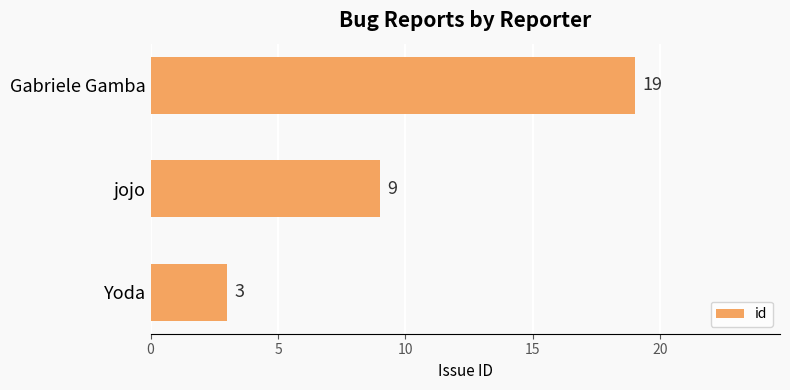

What is the greatest value displayed?

19